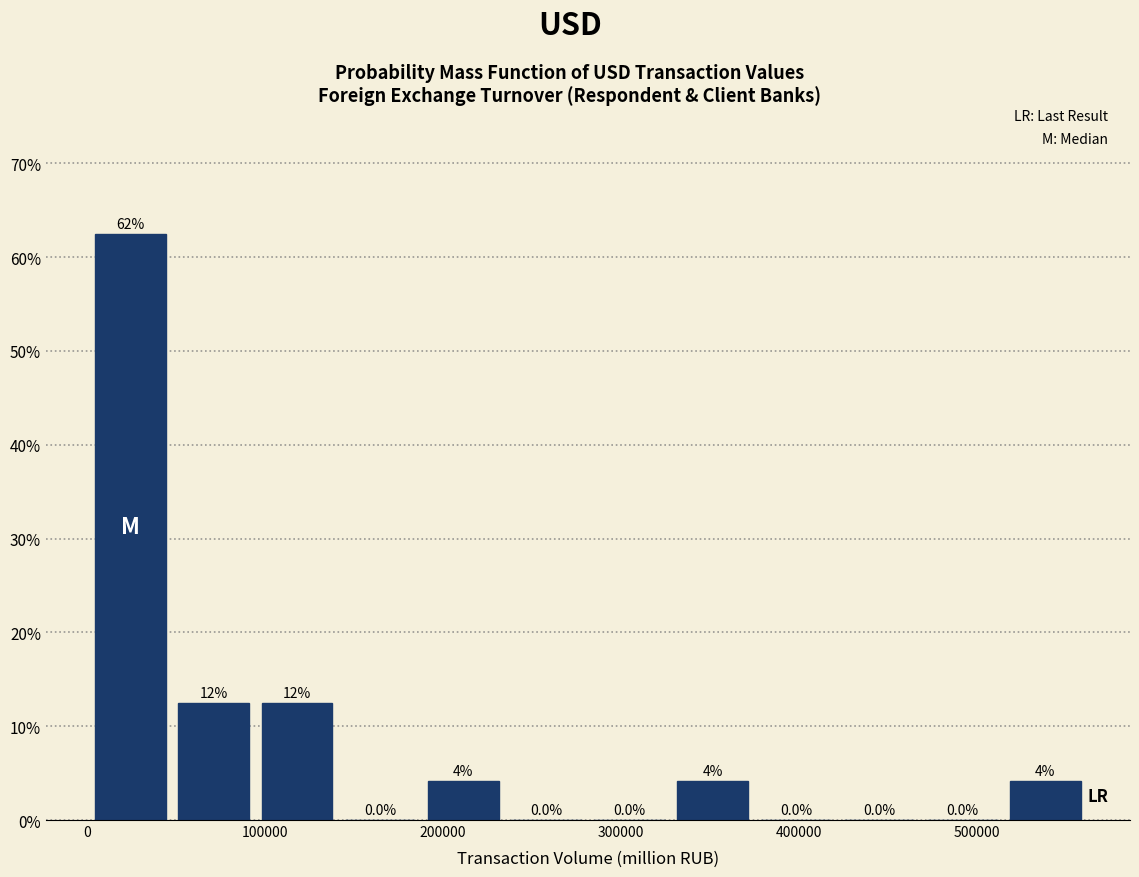

Which range on the x-axis has the tallest bar?

0 to 50000